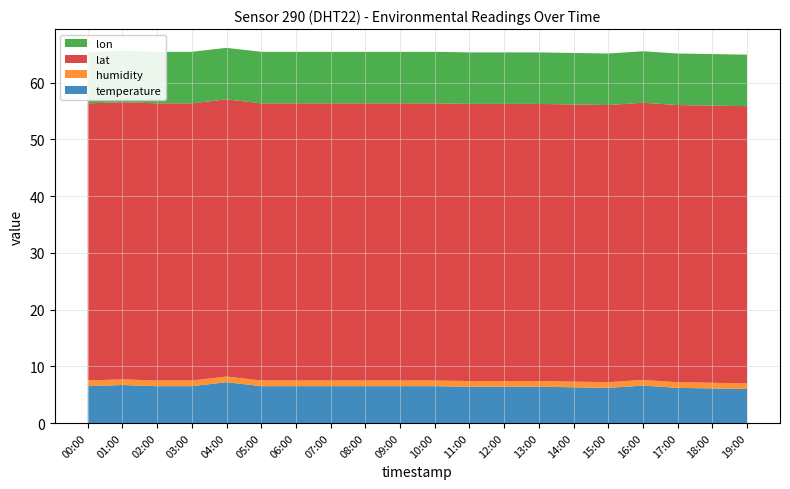

Reading left to right, what are all the values shown in this chart?

temperature: 00:00=6.5	01:00=6.7	02:00=6.5	03:00=6.5	04:00=7.2	05:00=6.5	06:00=6.5	07:00=6.5	08:00=6.5	09:00=6.5	10:00=6.5	11:00=6.4	12:00=6.4	13:00=6.4	14:00=6.3	15:00=6.2	16:00=6.6	17:00=6.2	18:00=6.1	19:00=6.0
humidity: 00:00=1.0	01:00=1.0	02:00=1.0	03:00=1.0	04:00=1.0	05:00=1.0	06:00=1.0	07:00=1.0	08:00=1.0	09:00=1.0	10:00=1.0	11:00=1.0	12:00=1.0	13:00=1.0	14:00=1.0	15:00=1.0	16:00=1.0	17:00=1.0	18:00=1.0	19:00=1.0
lat: 00:00=48.9	01:00=48.9	02:00=48.9	03:00=48.9	04:00=48.9	05:00=48.9	06:00=48.9	07:00=48.9	08:00=48.9	09:00=48.9	10:00=48.9	11:00=48.9	12:00=48.9	13:00=48.9	14:00=48.9	15:00=48.9	16:00=48.9	17:00=48.9	18:00=48.9	19:00=48.9
lon: 00:00=9.1	01:00=9.1	02:00=9.1	03:00=9.1	04:00=9.1	05:00=9.1	06:00=9.1	07:00=9.1	08:00=9.1	09:00=9.1	10:00=9.1	11:00=9.1	12:00=9.1	13:00=9.1	14:00=9.1	15:00=9.1	16:00=9.1	17:00=9.1	18:00=9.1	19:00=9.1